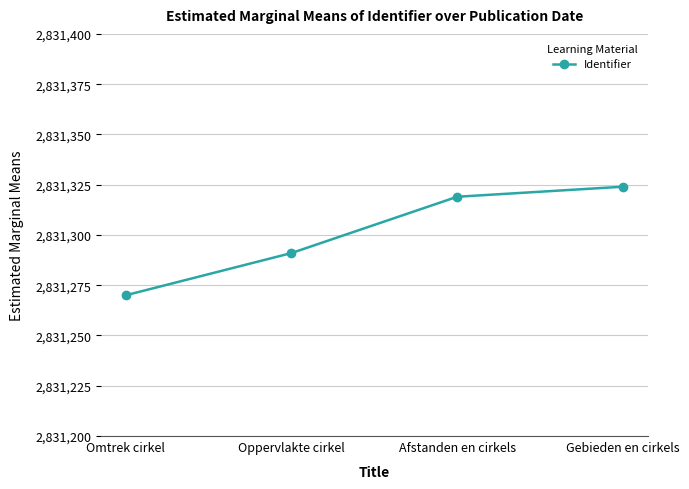

At which category does the chart reach its minimum across all series?

Omtrek cirkel